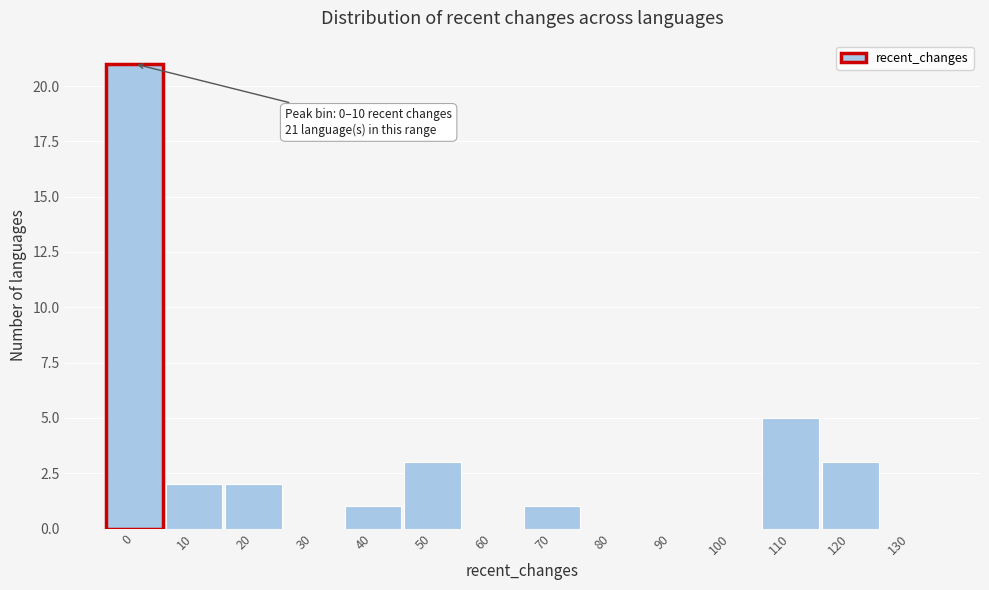

Reading right to left, transcribe all the data shown in this chart.

130=0	120=3	110=5	100=0	90=0	80=0	70=1	60=0	50=3	40=1	30=0	20=2	10=2	0=21